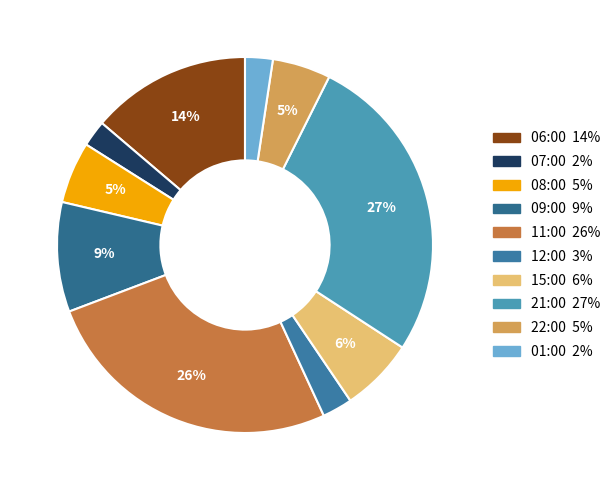

Rank the categories by value from highest to lowest.

21:00, 11:00, 06:00, 09:00, 15:00, 08:00, 22:00, 12:00, 01:00, 07:00